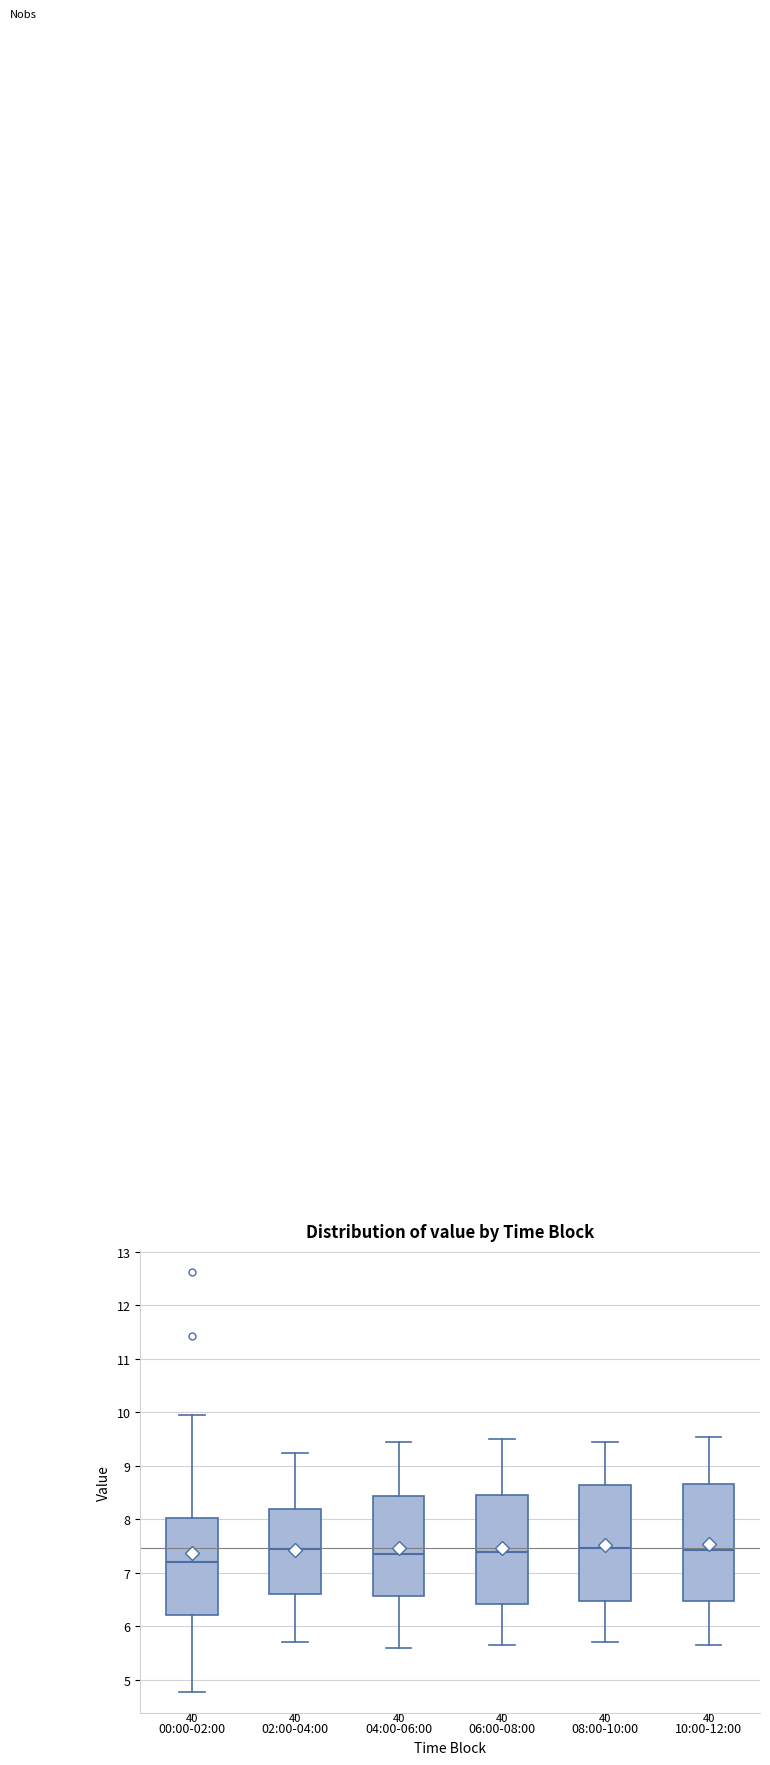

Reading left to right, read every box against the y-axis: the position of its median line, the range the box covers, and the ends of its whiskers. The values are not printed on the chart, so give them approximately, as read against the axis.

00:00-02:00: median 7.2, box 6.2 to 8.0, whiskers 4.8 to 10.0
02:00-04:00: median 7.5, box 6.6 to 8.2, whiskers 5.7 to 9.3
04:00-06:00: median 7.4, box 6.6 to 8.4, whiskers 5.6 to 9.5
06:00-08:00: median 7.4, box 6.4 to 8.5, whiskers 5.7 to 9.5
08:00-10:00: median 7.5, box 6.5 to 8.6, whiskers 5.7 to 9.5
10:00-12:00: median 7.4, box 6.5 to 8.7, whiskers 5.7 to 9.6